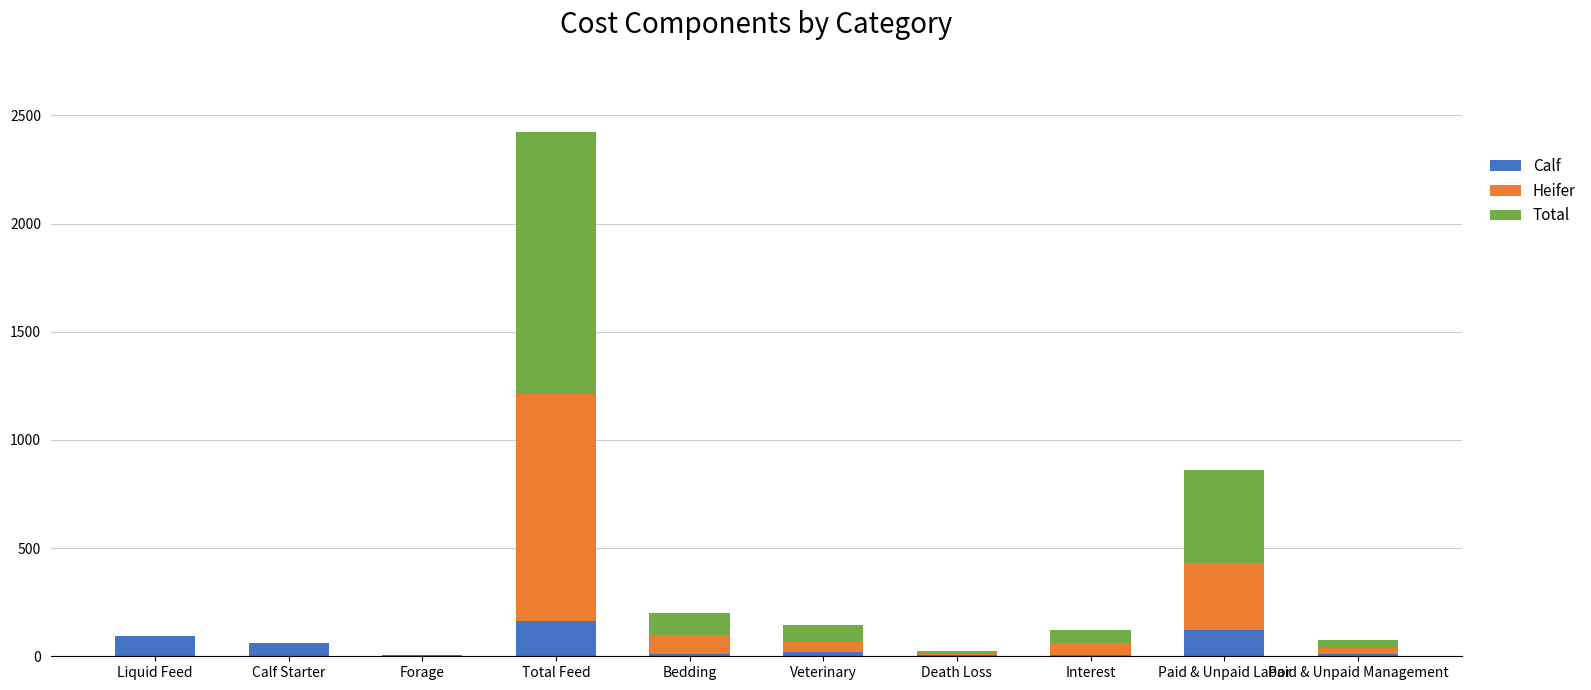

At which category is the sum across all series the highest?

Total Feed